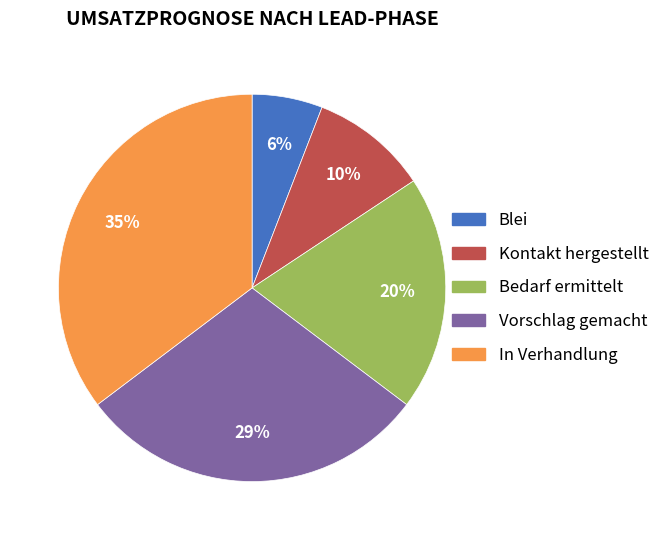

Between Blei and Kontakt hergestellt, which is larger?

Kontakt hergestellt